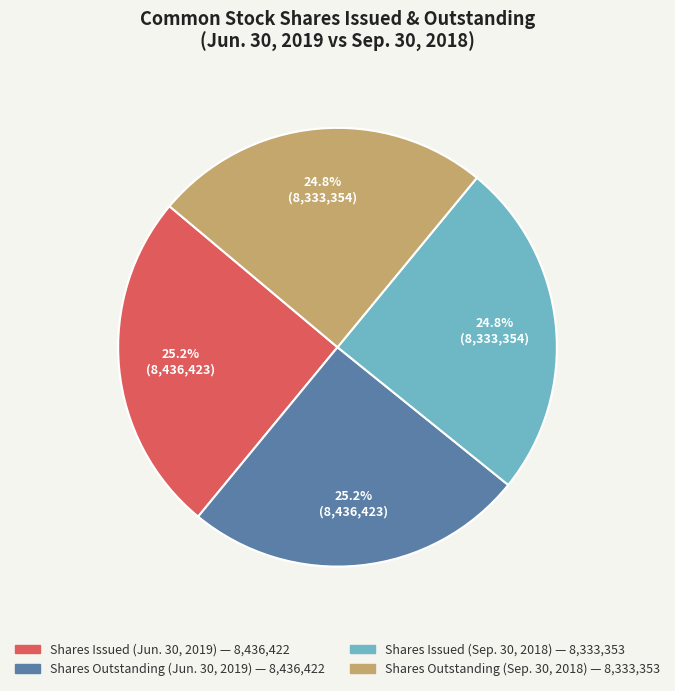

Is there a majority slice in this chart?

No